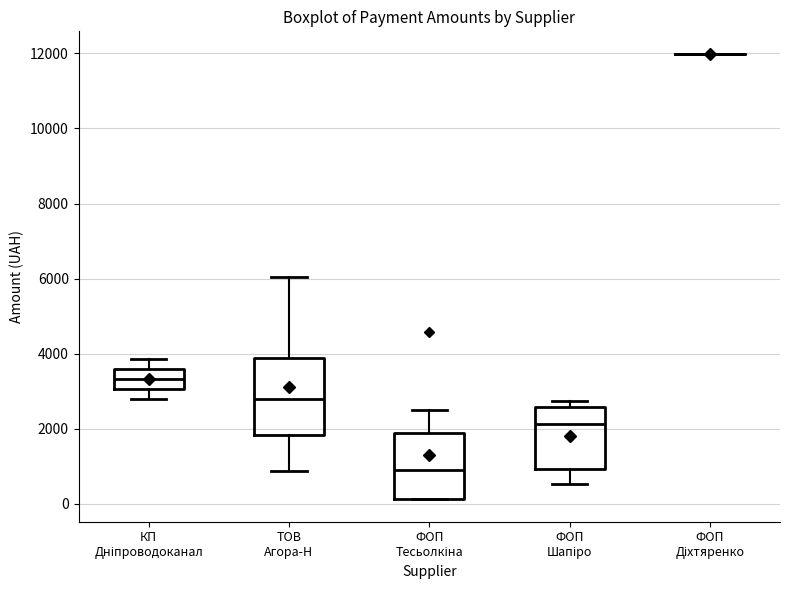

Reading left to right, read every box against the y-axis: the position of its median line, the range the box covers, and the ends of its whiskers. The values are not printed on the chart, so give them approximately, as read against the axis.

КП Дніпроводоканал: median 3400, box 3000 to 3600, whiskers 2800 to 3800
ТОВ Агора-Н: median 2800, box 1800 to 4000, whiskers 800 to 6000
ФОП Тесьолкіна: median 800, box 200 to 1800, whiskers 200 to 2600
ФОП Шапіро: median 2200, box 1000 to 2600, whiskers 600 to 2800
ФОП Діхтяренко: box collapsed to a line at 12000, whiskers 12000 to 12000